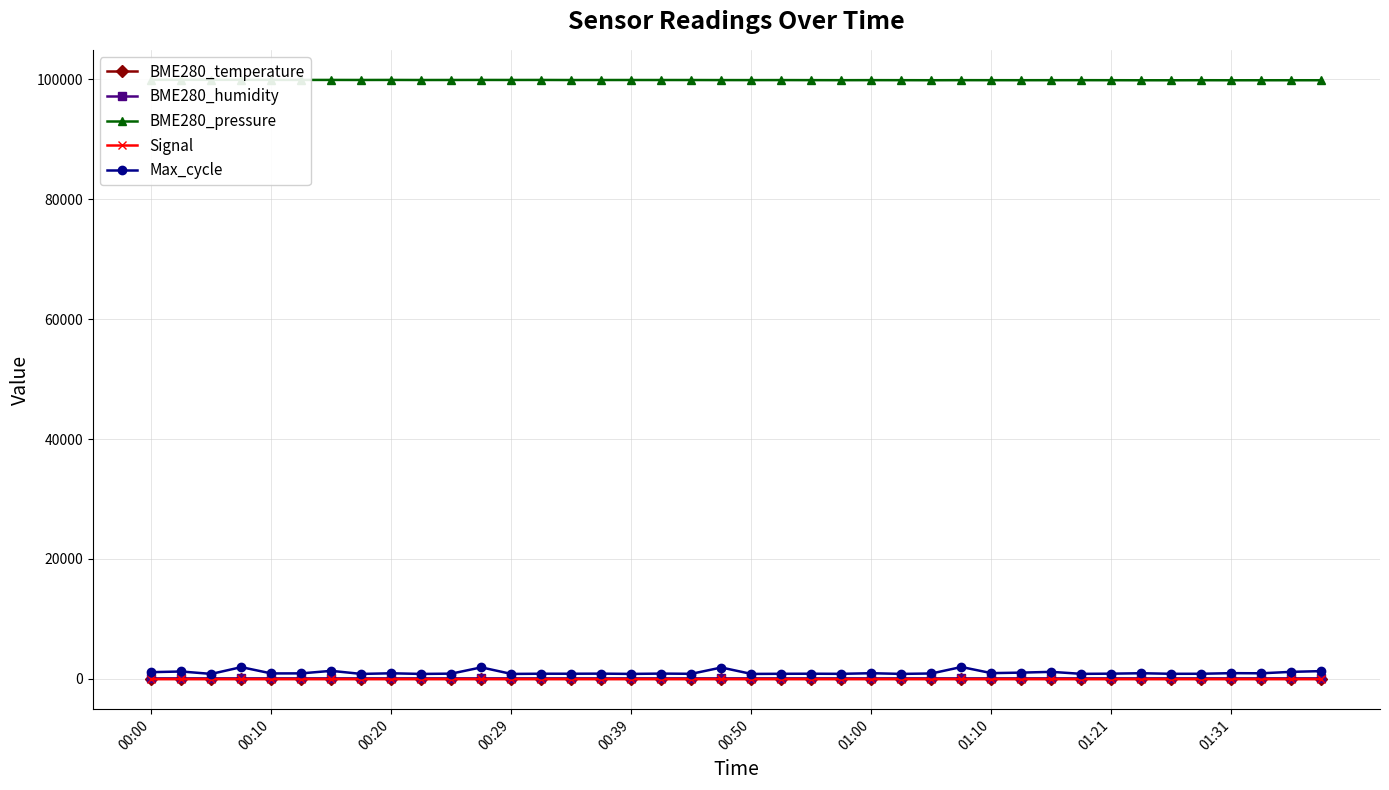

Is this an area chart (filled region under the line)?

No